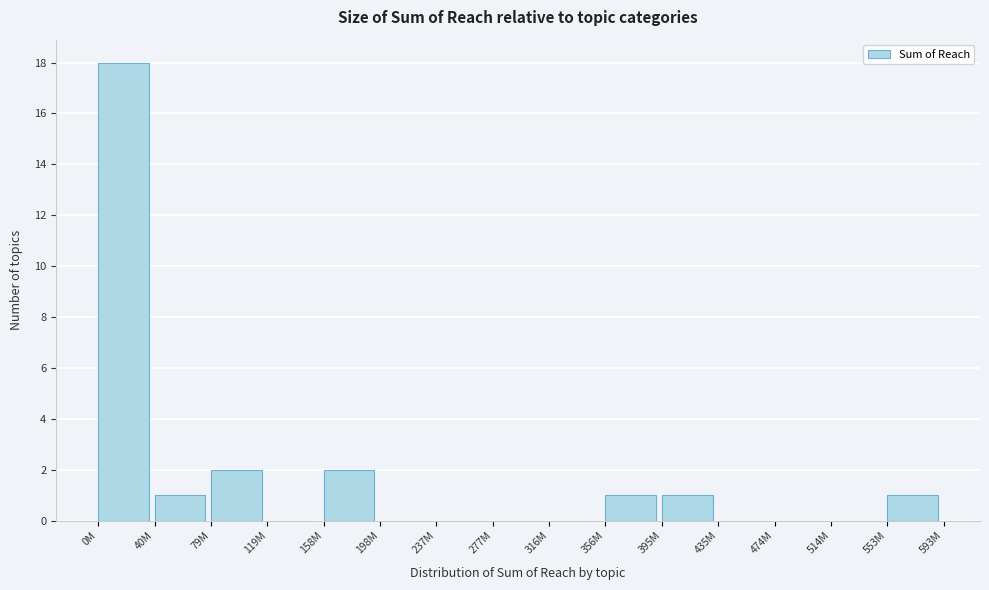

Reading left to right, transcribe all the data shown in this chart.

0M=18	40M=1	79M=2	119M=0	158M=2	198M=0	237M=0	277M=0	316M=0	356M=1	395M=1	435M=0	474M=0	514M=0	553M=1